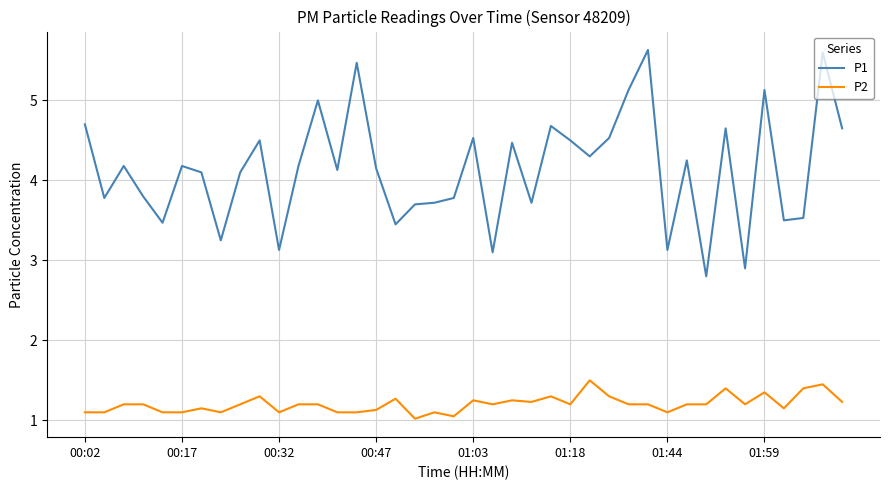

What is the difference between the maximum and minimum values in the P1 series?

2.8